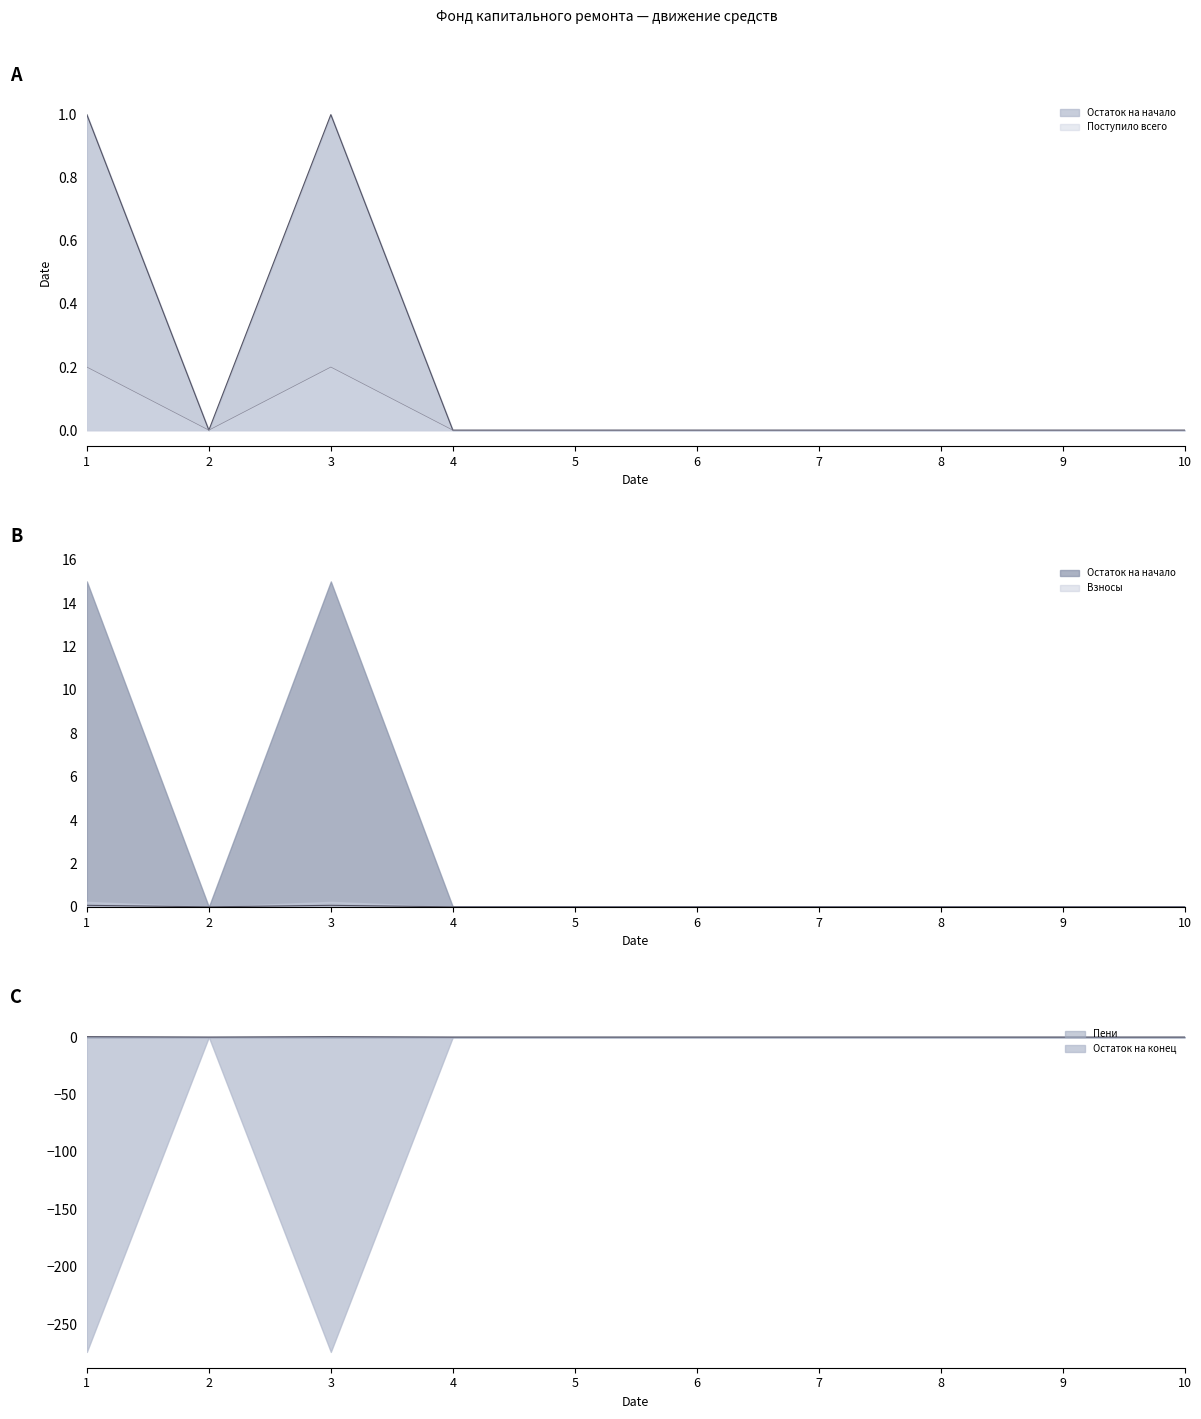

Which category has the highest value in the Остаток на начало series?

1